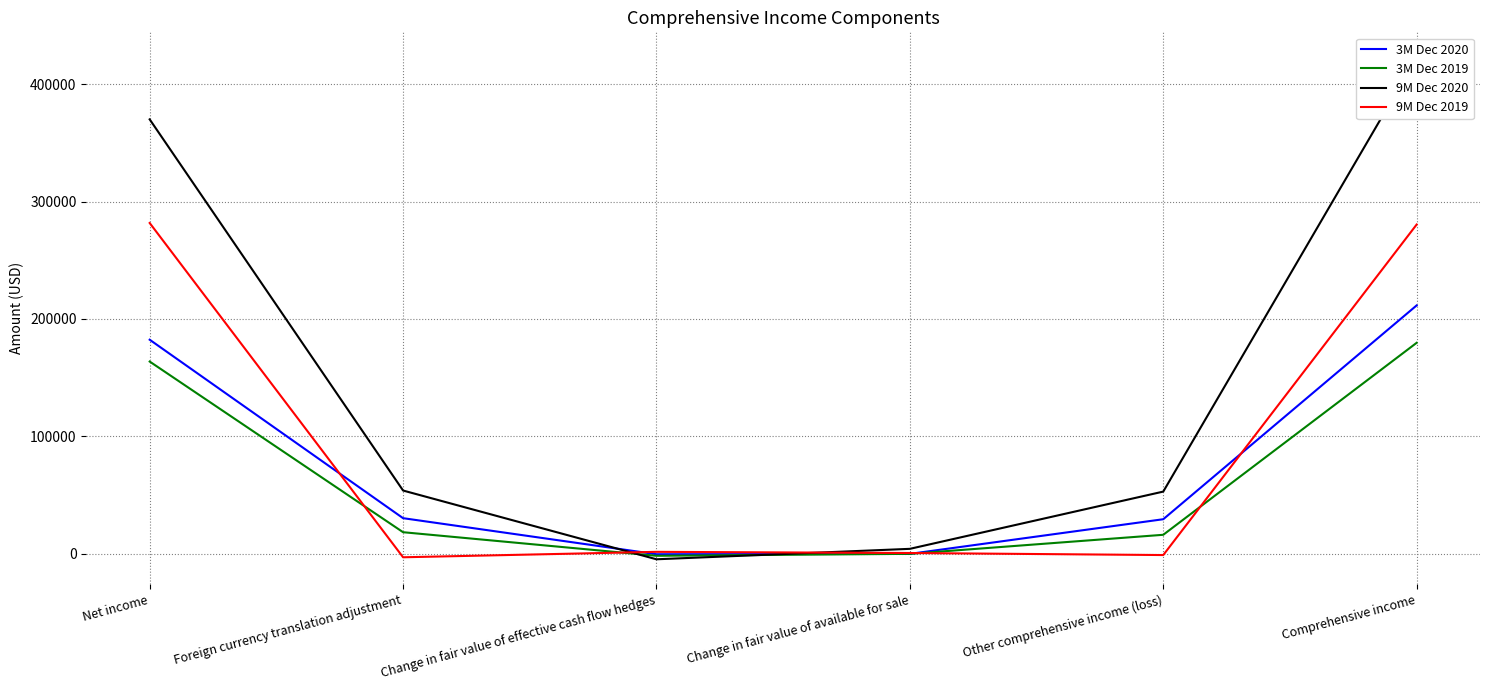

Reading left to right, extract all data points from this chart.

3M Dec 2020: 182248	30135	-600	-295	29240	211488
3M Dec 2019: 163642	18172	-1930	-267	15975	179617
9M Dec 2020: 370074	53697	-4905	4000	52792	422866
9M Dec 2019: 281737	-3192	1441	453	-1298	280439